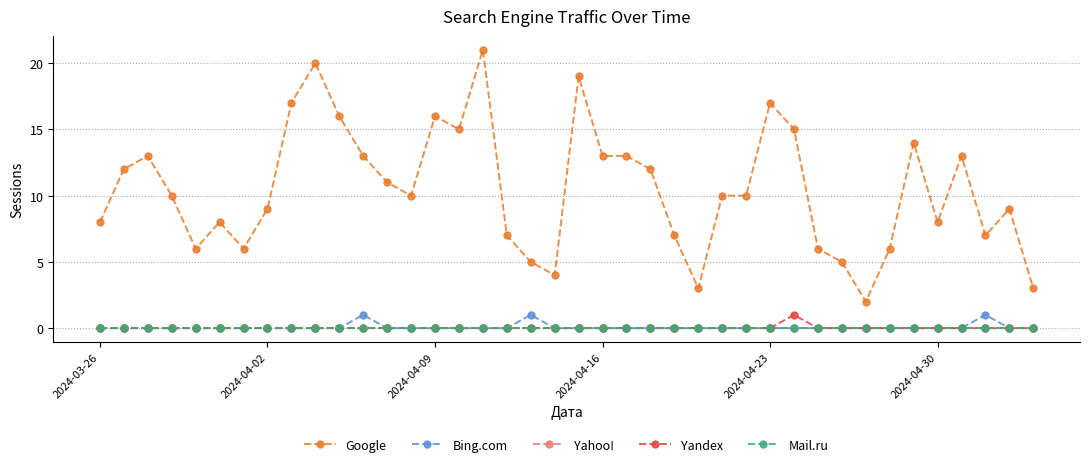

True or false: Mail.ru has more than 0 points higher than both neighbors.

False